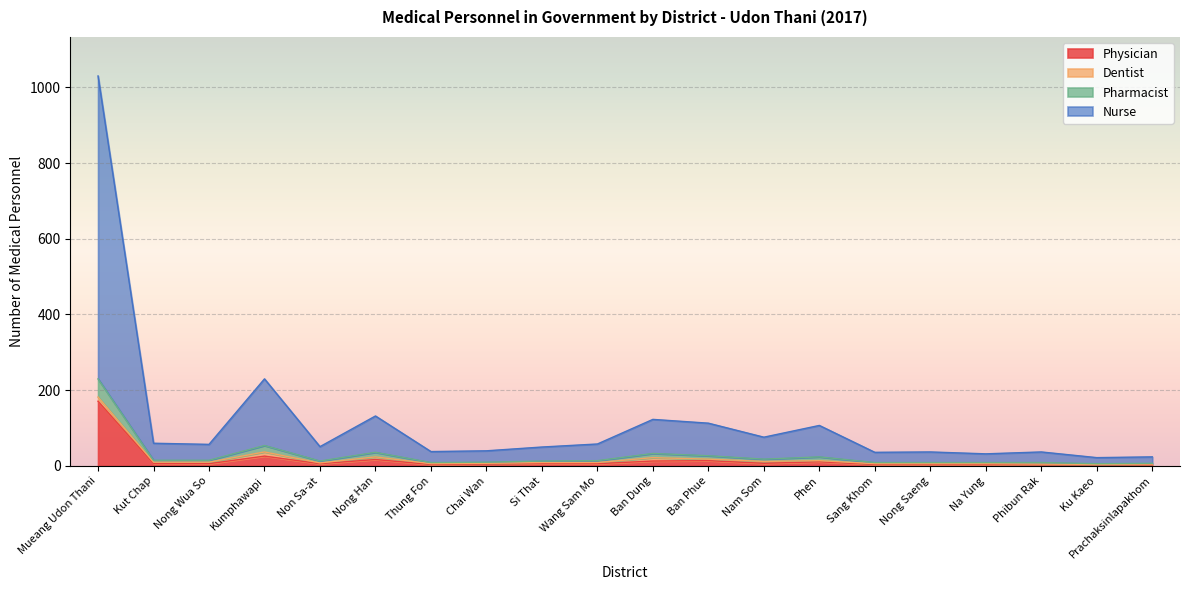

Is the value of Physician at Ban Phue greater than the value of Pharmacist at Sang Khom?

Yes